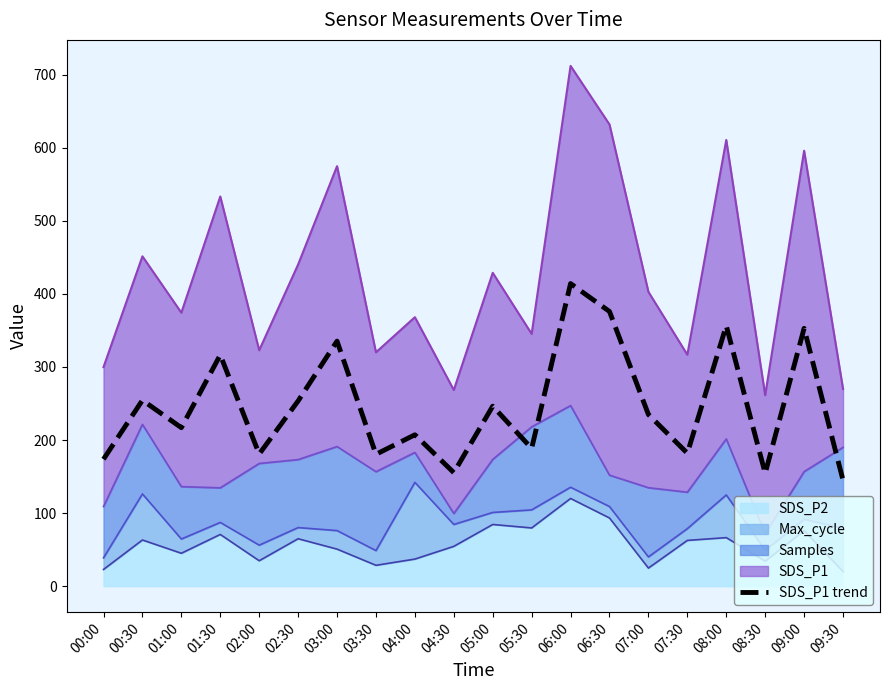

What is the change in value from 08:00 to 08:30?

-202.1